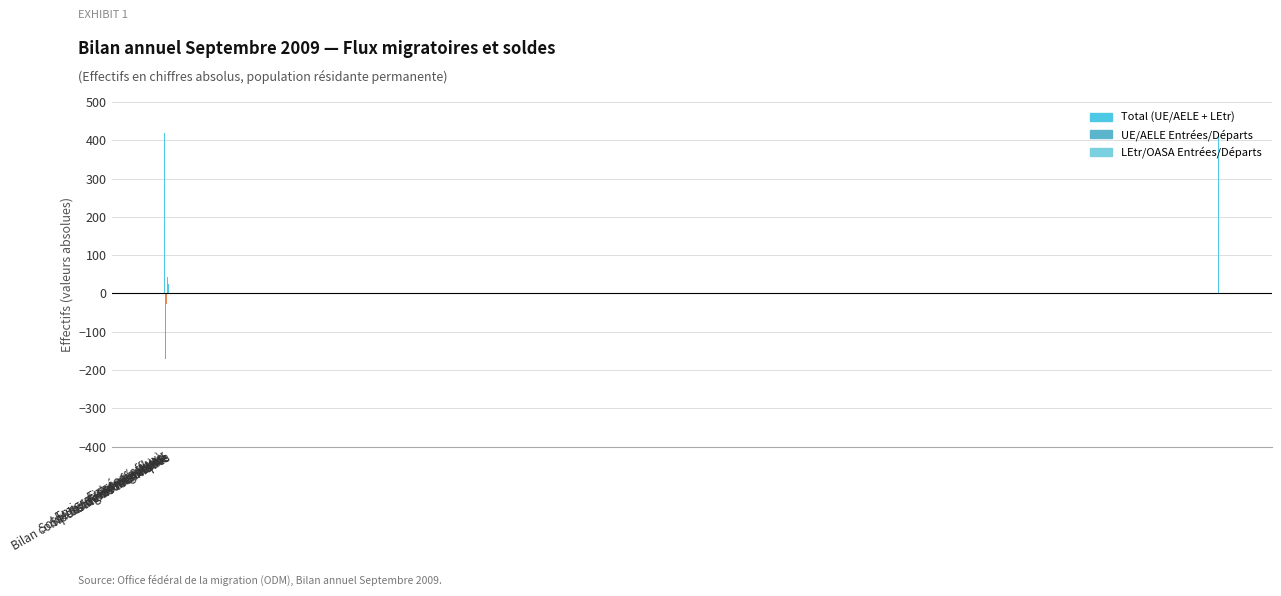

Between Solde mouvement naturel and Naissances, which is larger?

Naissances